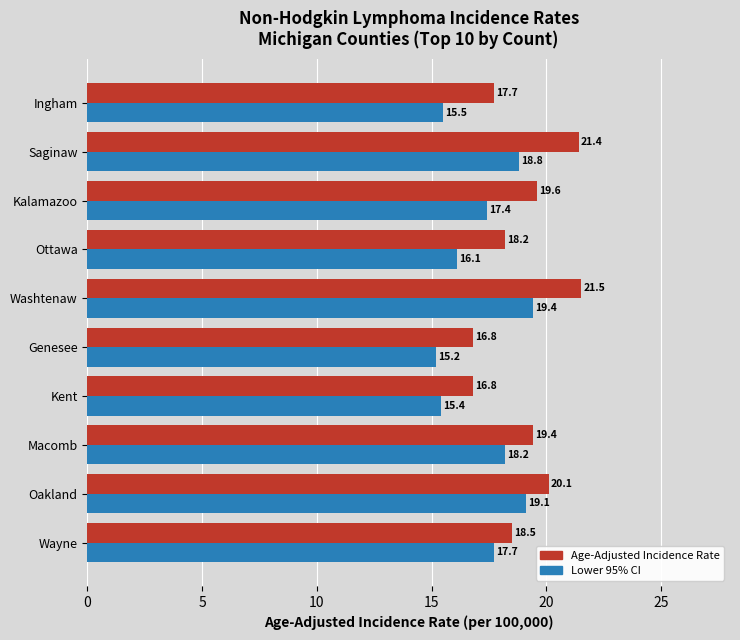

Which series has the largest range (max minus min)?

Age-Adjusted Incidence Rate